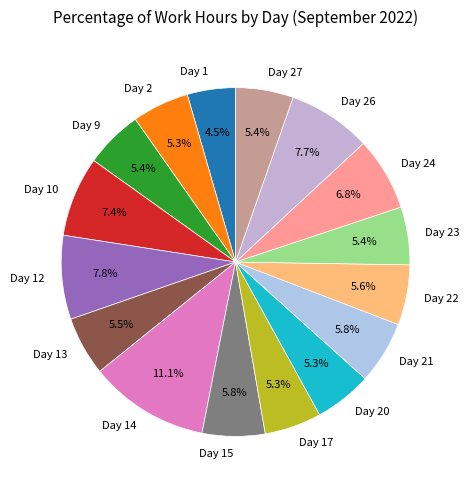

How many slices are in this pie chart?

16